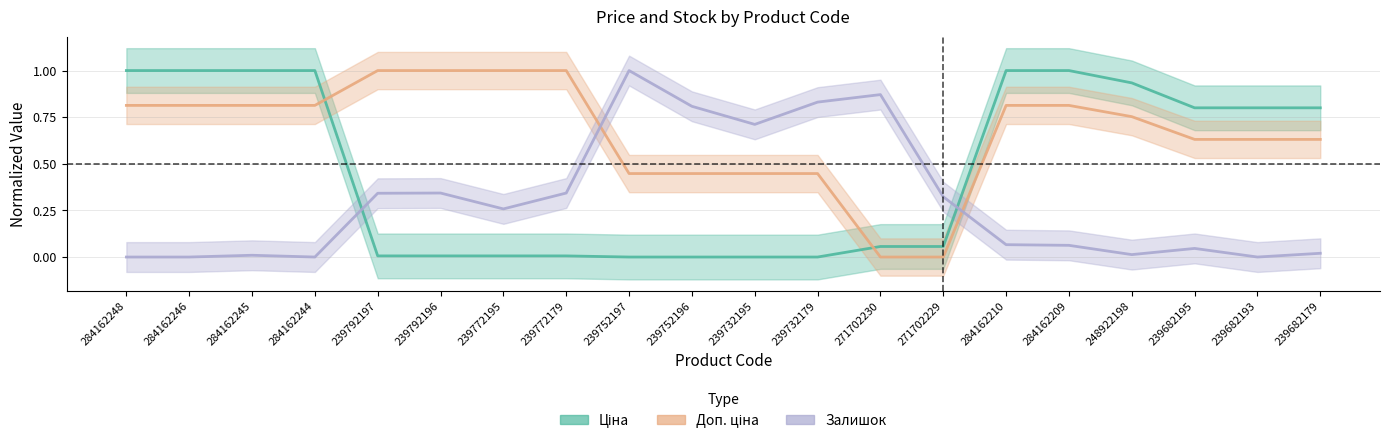

What is the label of the 6th point from the right?

284162210